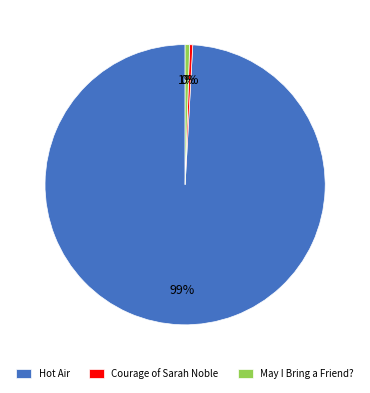

Count the number of slices in the pie.

3